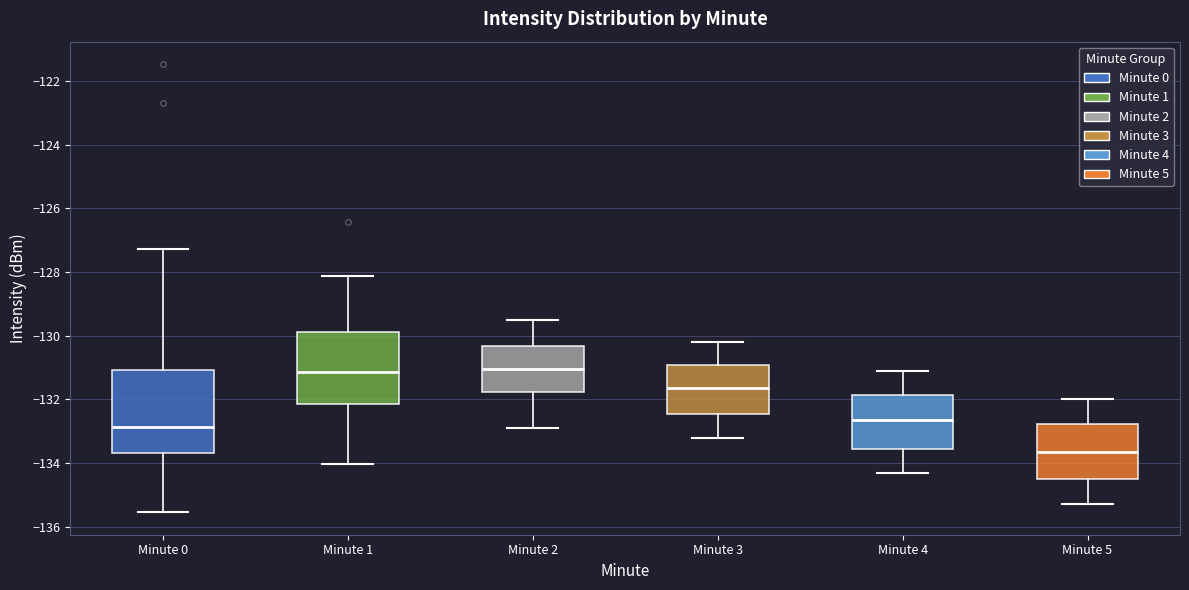

Reading left to right, read every box against the y-axis: the position of its median line, the range the box covers, and the ends of its whiskers. The values are not printed on the chart, so give them approximately, as read against the axis.

Minute 0: median -132.8, box -133.6 to -131.0, whiskers -135.6 to -127.2
Minute 1: median -131.2, box -132.2 to -129.8, whiskers -134.0 to -128.2
Minute 2: median -131.0, box -131.8 to -130.4, whiskers -132.8 to -129.4
Minute 3: median -131.6, box -132.4 to -131.0, whiskers -133.2 to -130.2
Minute 4: median -132.6, box -133.6 to -131.8, whiskers -134.2 to -131.0
Minute 5: median -133.6, box -134.4 to -132.8, whiskers -135.2 to -132.0